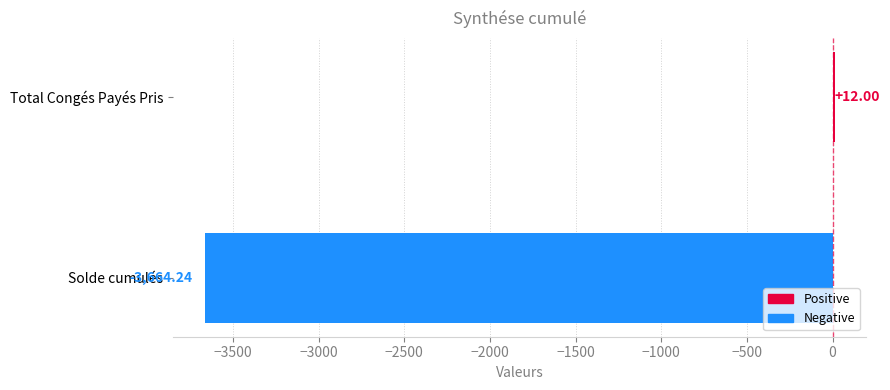

What is the sum of all values?

-3652.2